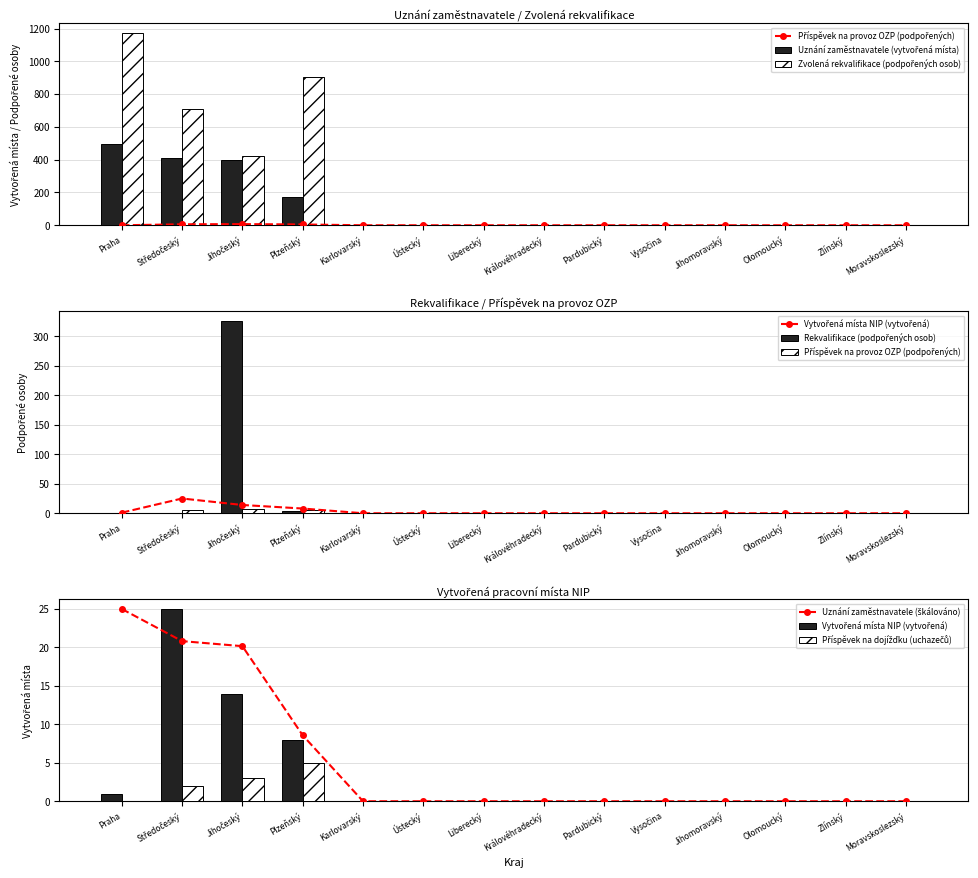

Read the Vytvořená pracovní místa NIP (vytvořená) value at Jihočeský, to the nearest 10.

10